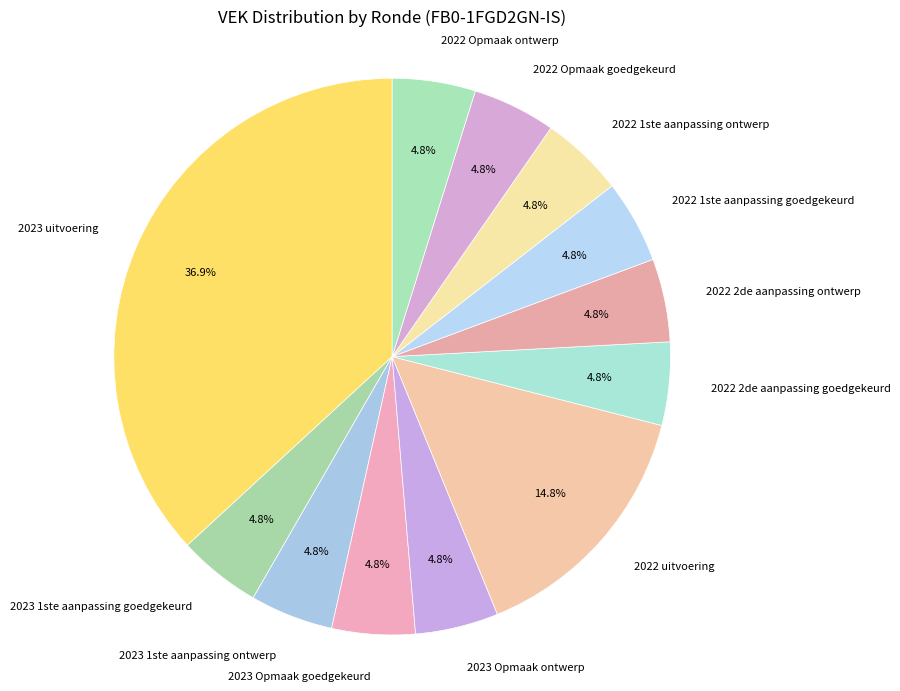

Is there any slice that represents more than half of the pie?

No